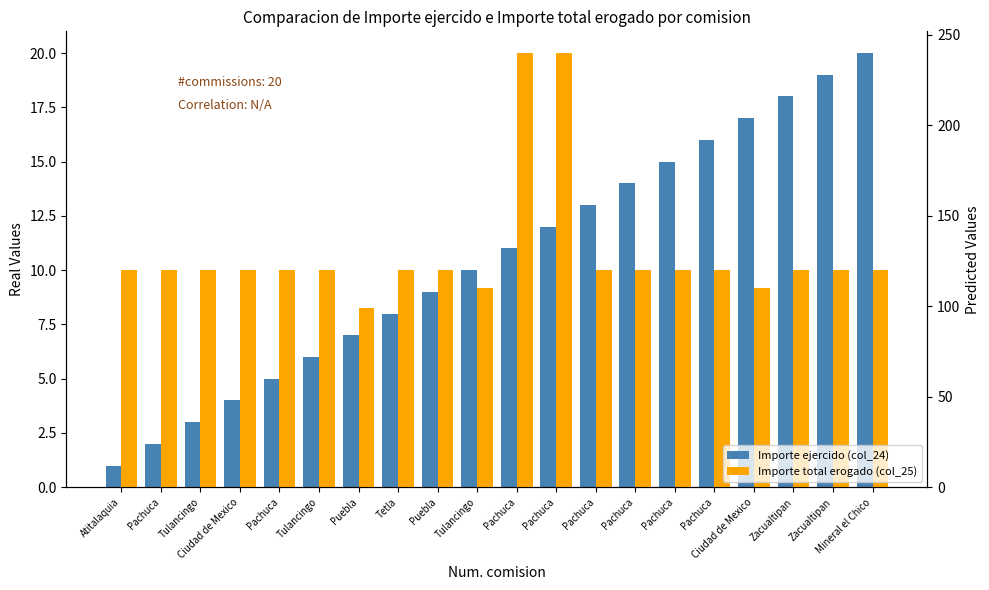

Which series has the largest total across all categories?

Importe total erogado (col_25)